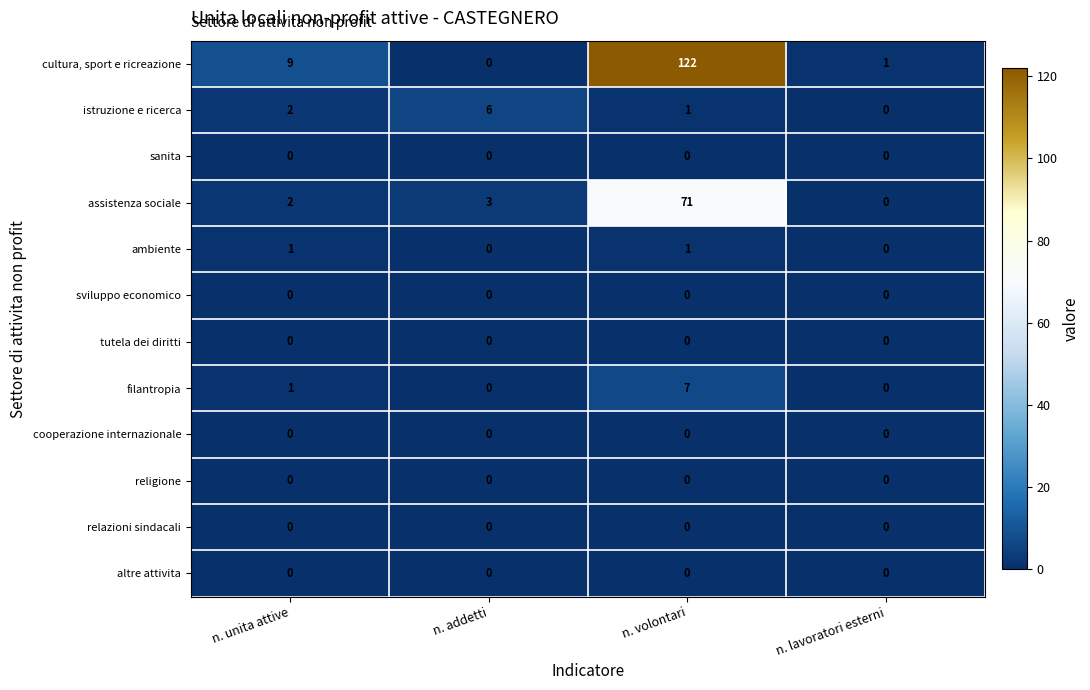

What is the greatest value displayed?

122